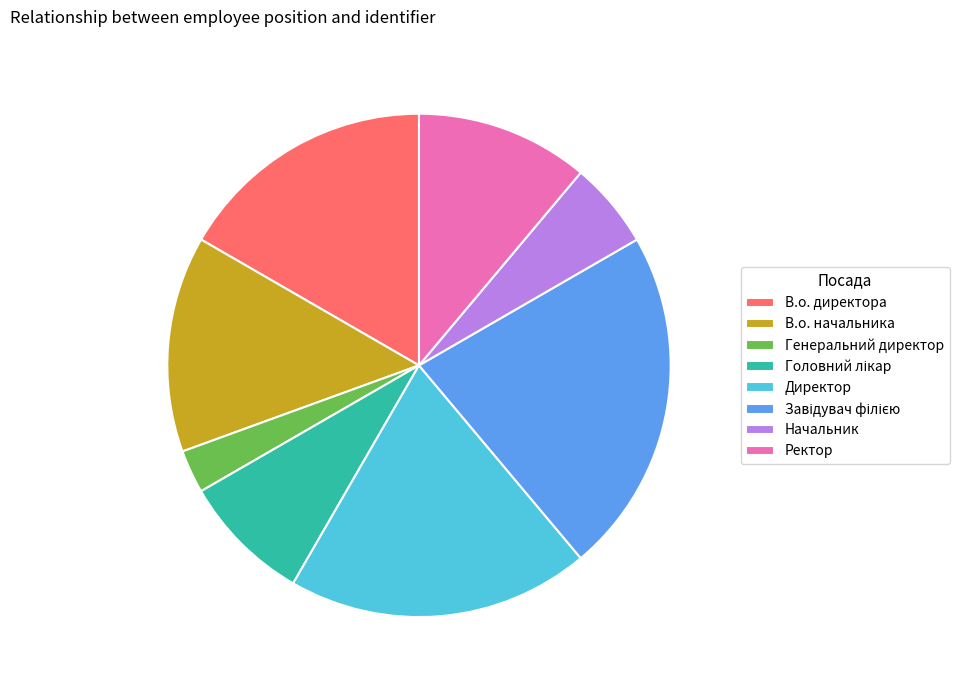

Which category has the smallest portion of the pie?

Генеральний директор